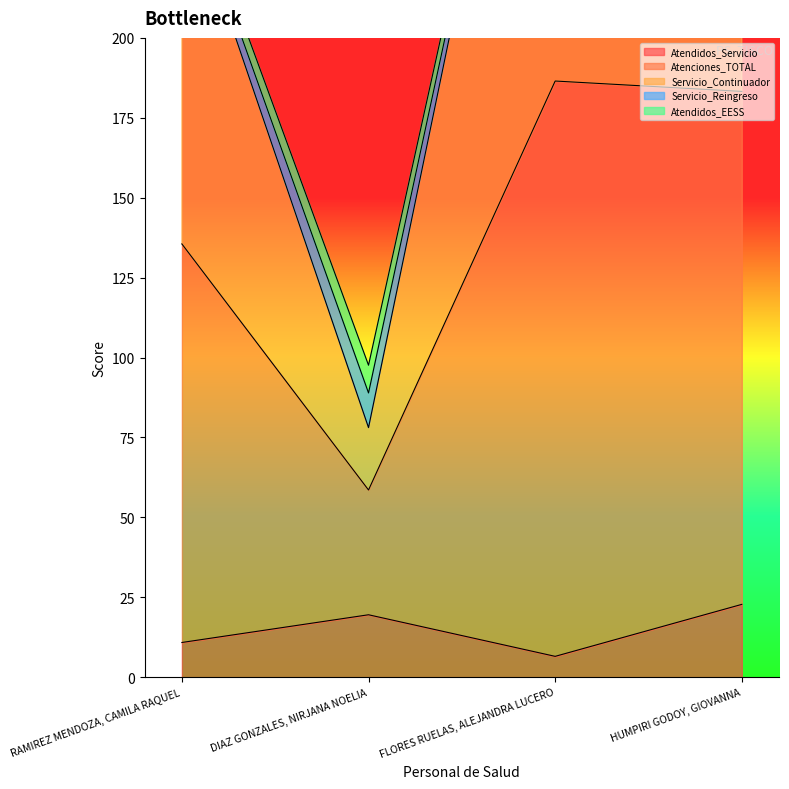

What is the difference between the second highest and minimum values in the Atendidos_Servicio series?

13.0